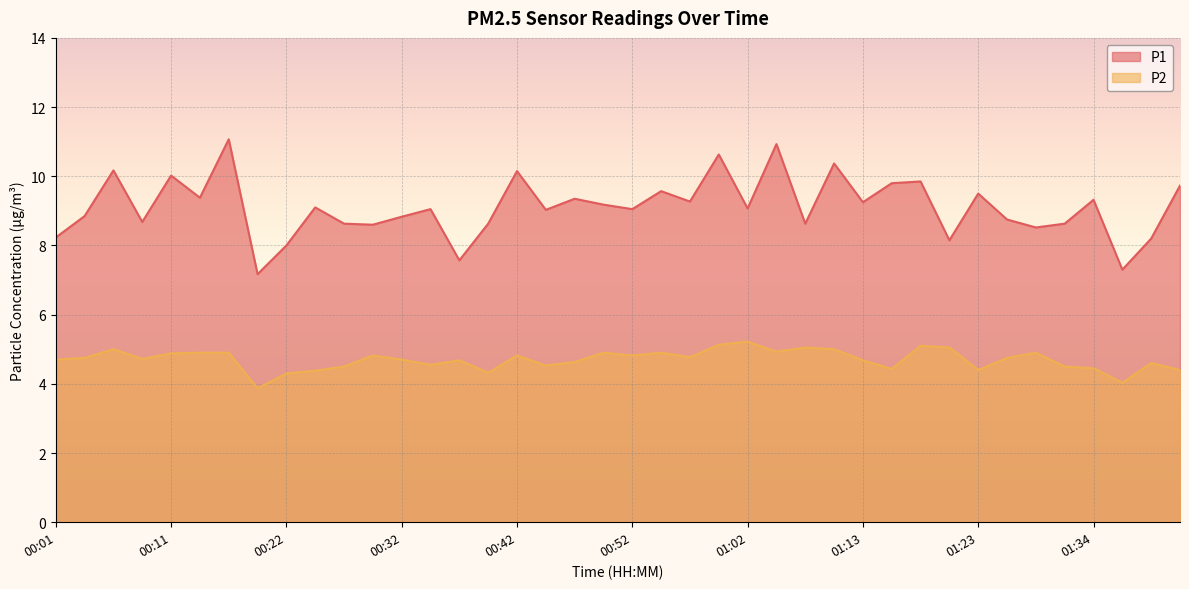

True or false: P1 and P2 intersect in this chart.

False